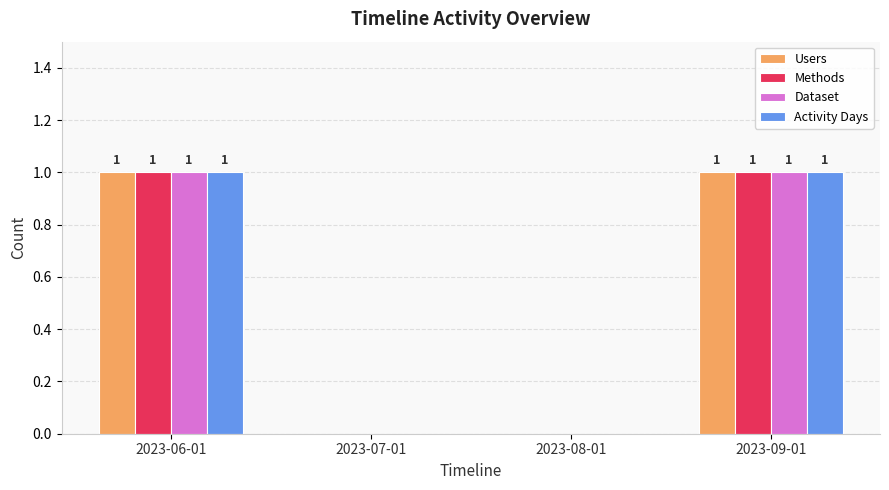

Is it true that Methods equals 0 at 2023-07-01?

True